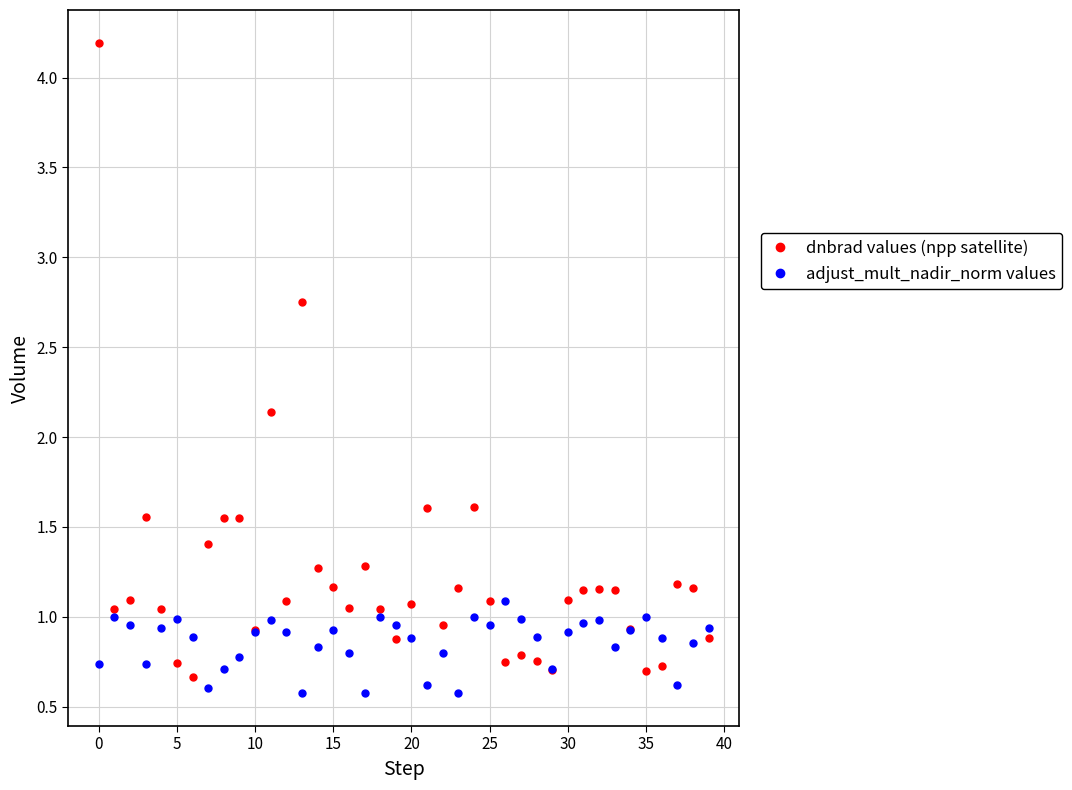

Which series reaches the maximum Y coordinate?

dnbrad values (npp satellite)